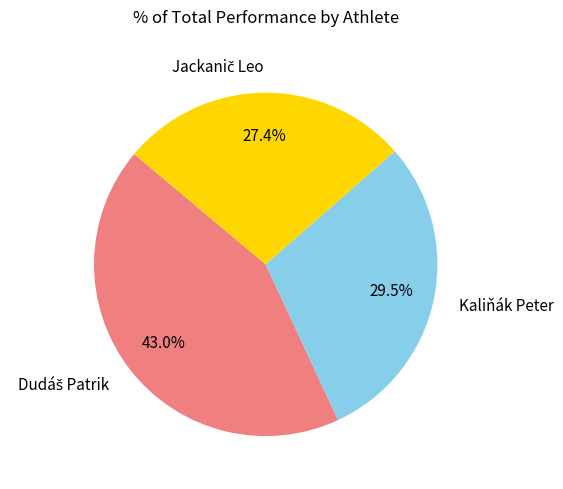

What percentage is NOT represented by Kaliňák Peter?

70.5%